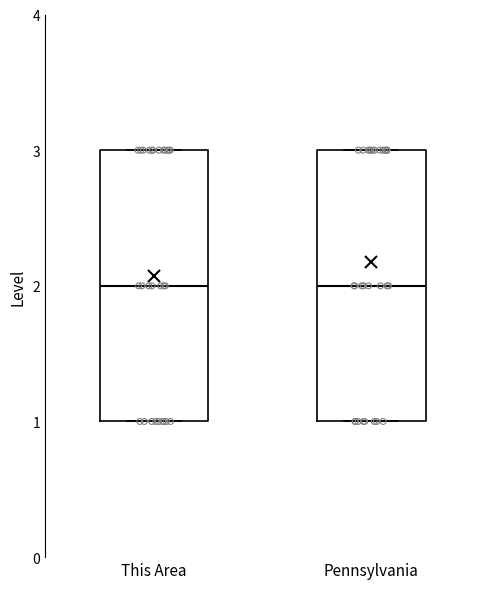

Reading left to right, read every box against the y-axis: the position of its median line, the range the box covers, and the ends of its whiskers. The values are not printed on the chart, so give them approximately, as read against the axis.

This Area: median 2, box 1 to 3, whiskers 1 to 3
Pennsylvania: median 2, box 1 to 3, whiskers 1 to 3